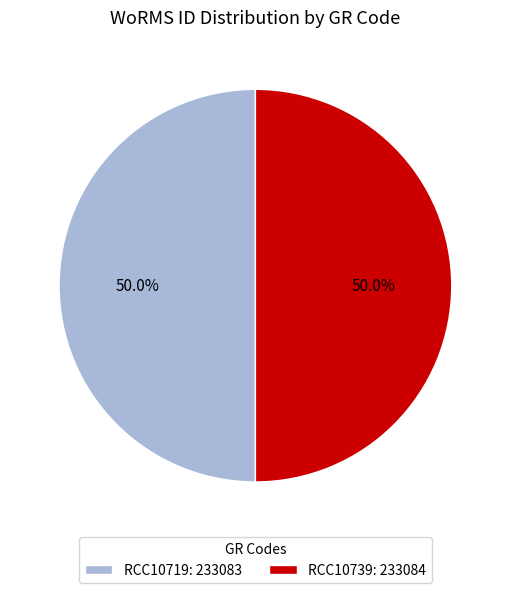

To the nearest percent, what portion does RCC10719 represent?

50%